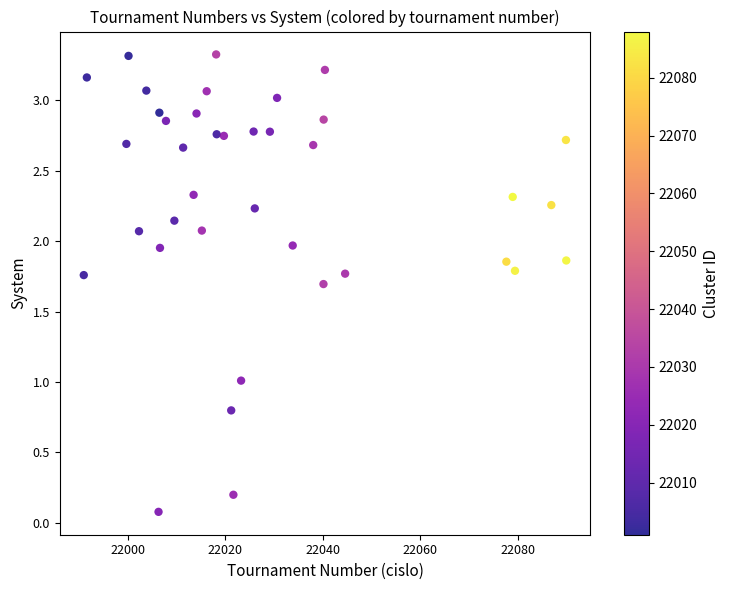

What is the range of X values (max minus min)?

98.9